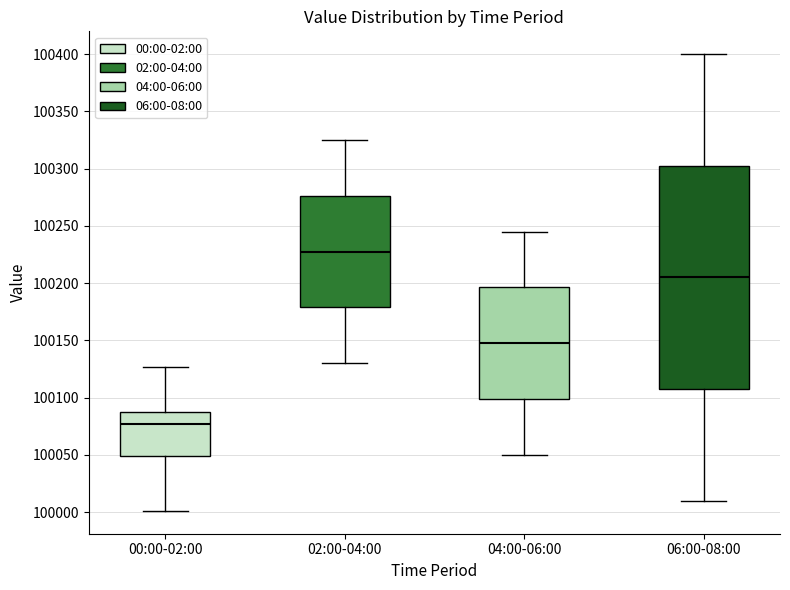

Reading left to right, read every box against the y-axis: the position of its median line, the range the box covers, and the ends of its whiskers. The values are not printed on the chart, so give them approximately, as read against the axis.

00:00-02:00: median 100075, box 100050 to 100090, whiskers 100000 to 100125
02:00-04:00: median 100230, box 100180 to 100275, whiskers 100130 to 100325
04:00-06:00: median 100150, box 100100 to 100195, whiskers 100050 to 100245
06:00-08:00: median 100205, box 100110 to 100305, whiskers 100010 to 100400